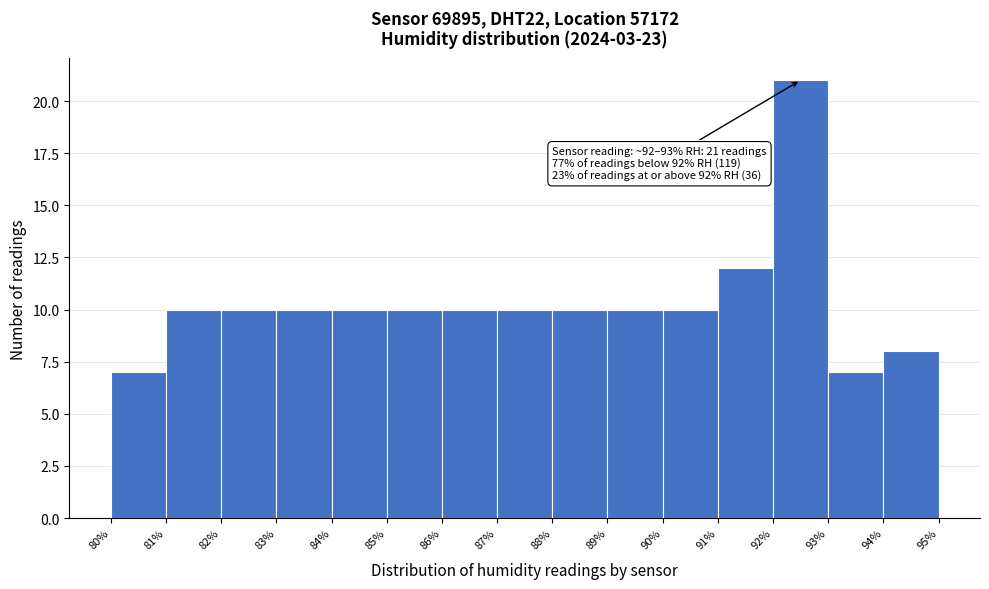

Which range on the x-axis has the tallest bar?

92% to 93%